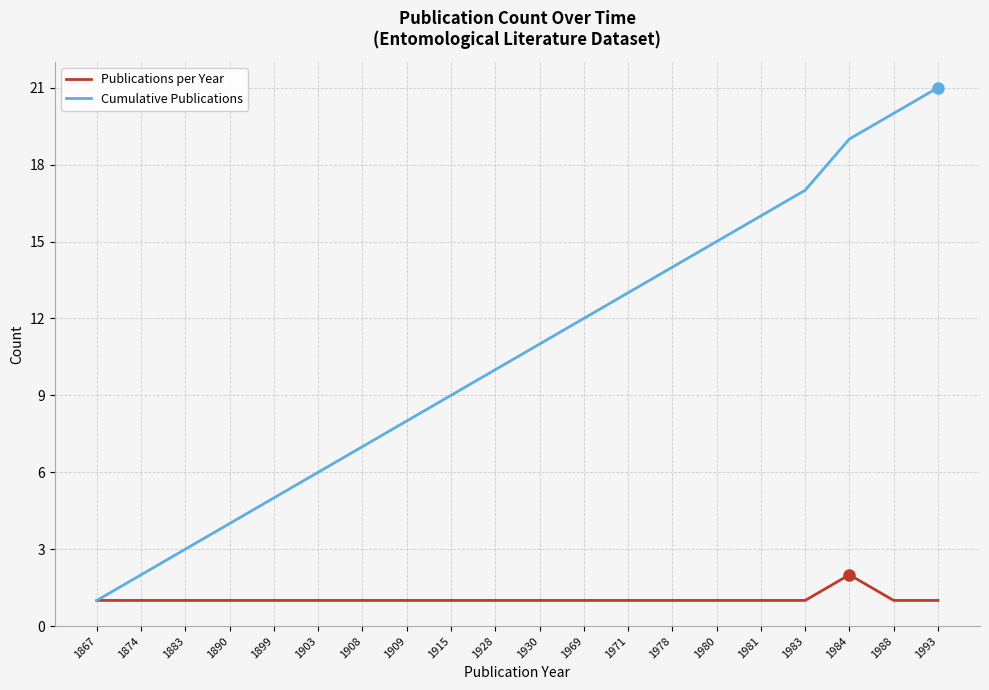

Rank the series by their average value, from highest to lowest.

Cumulative Publications, Publications per Year